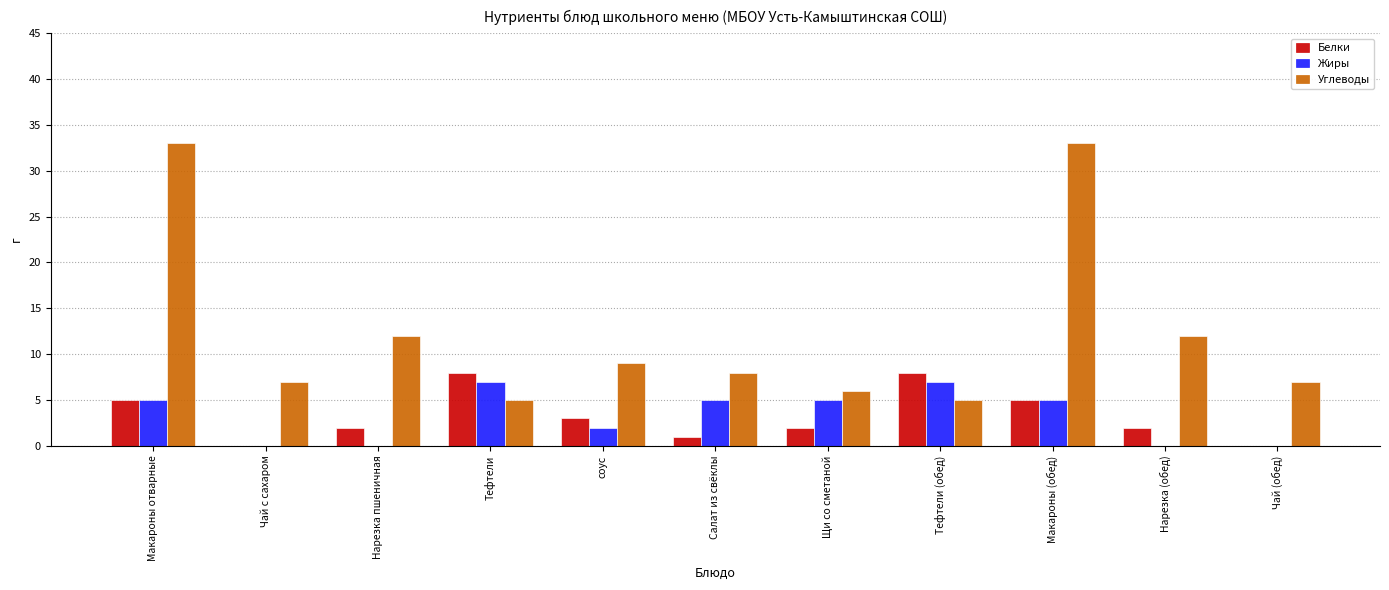

Read the Белки value at соус.

3